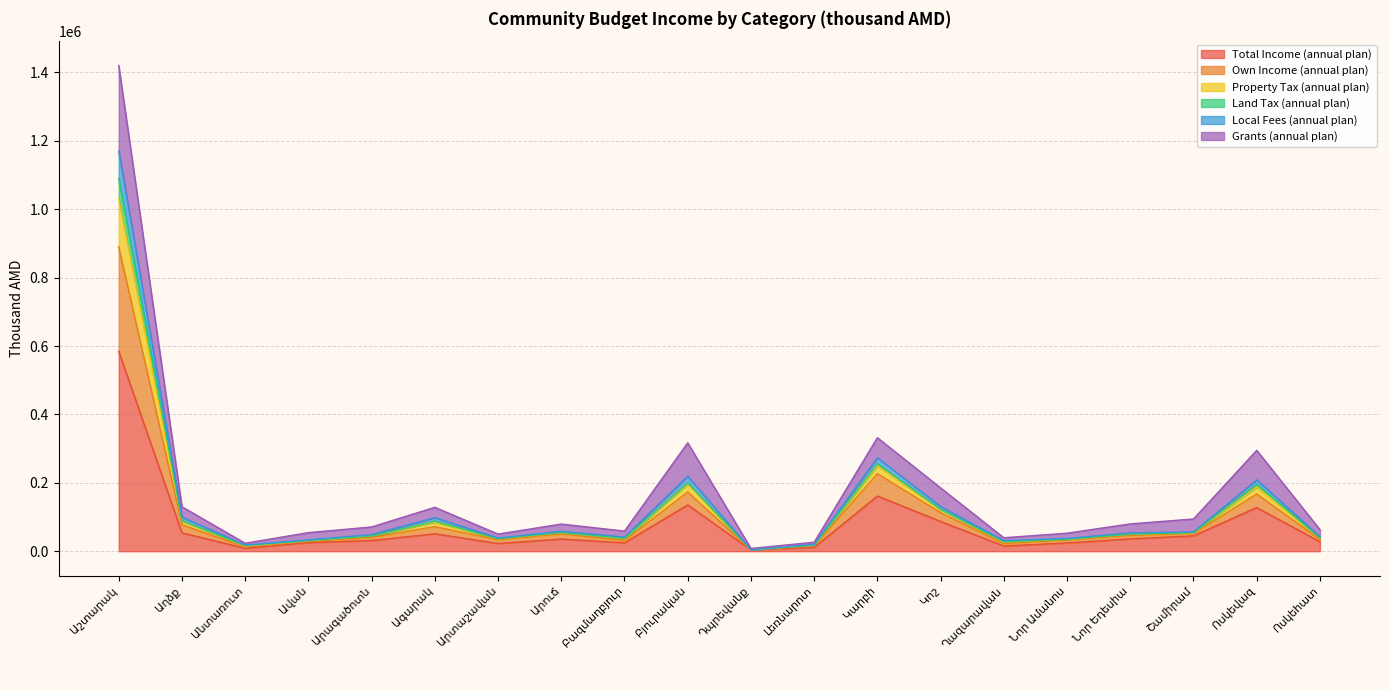

True or false: Own Income (annual plan) and Land Tax (annual plan) intersect in this chart.

False